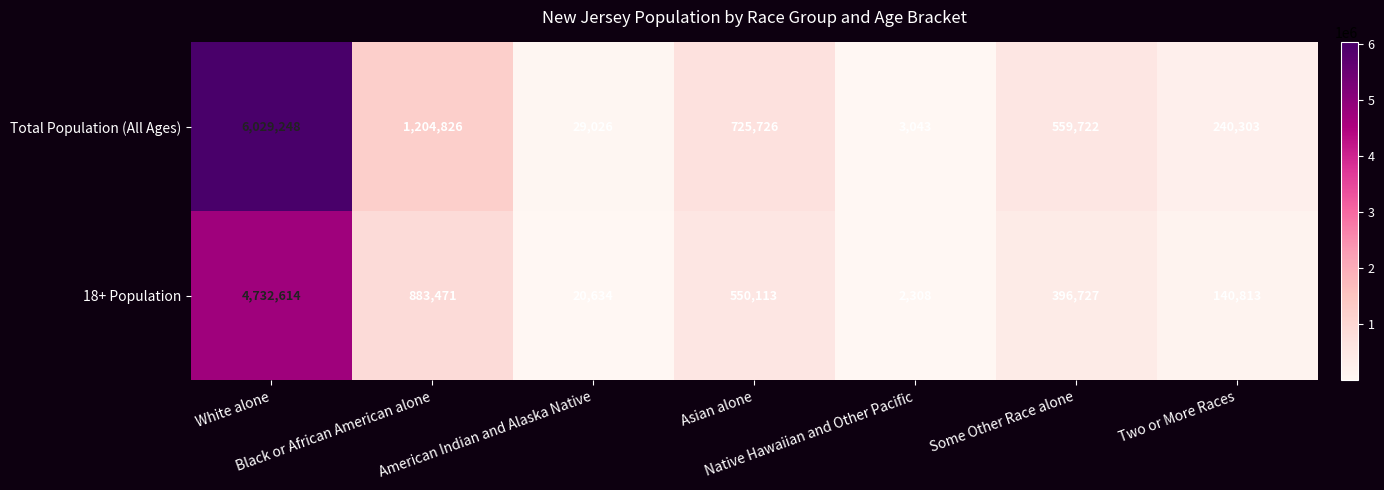

What is the maximum value shown in the chart?

6029248